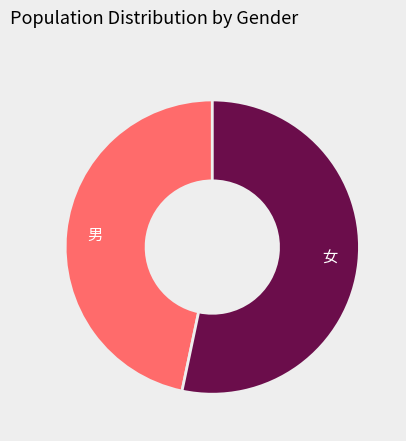

Is there any slice that represents more than half of the pie?

Yes